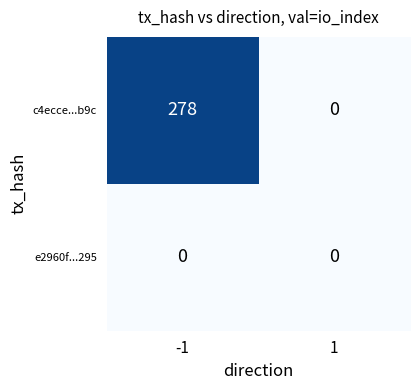

Rank the series by their maximum value, from highest to lowest.

c4ecce...b9c, e2960f...295